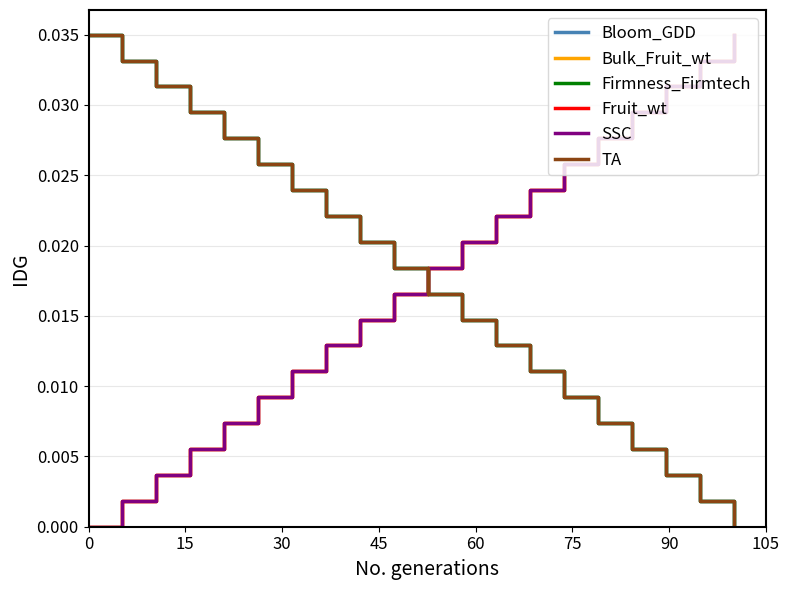

Does the chart have visible grid lines?

Yes